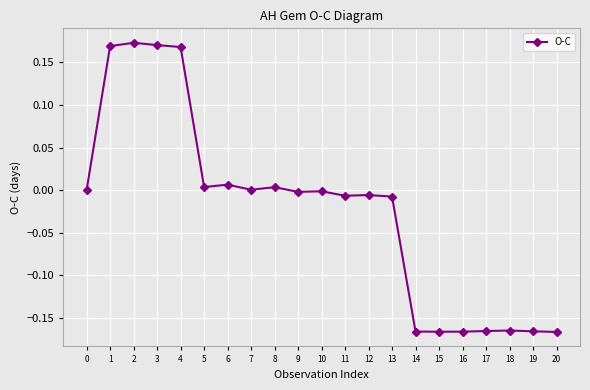

What is the difference between the maximum and minimum values?

0.3